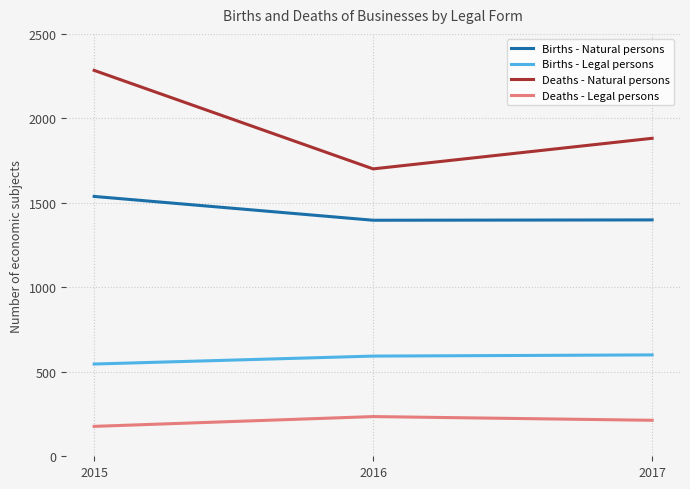

Rank the series by their average value, from lowest to highest.

Deaths - Legal persons, Births - Legal persons, Births - Natural persons, Deaths - Natural persons